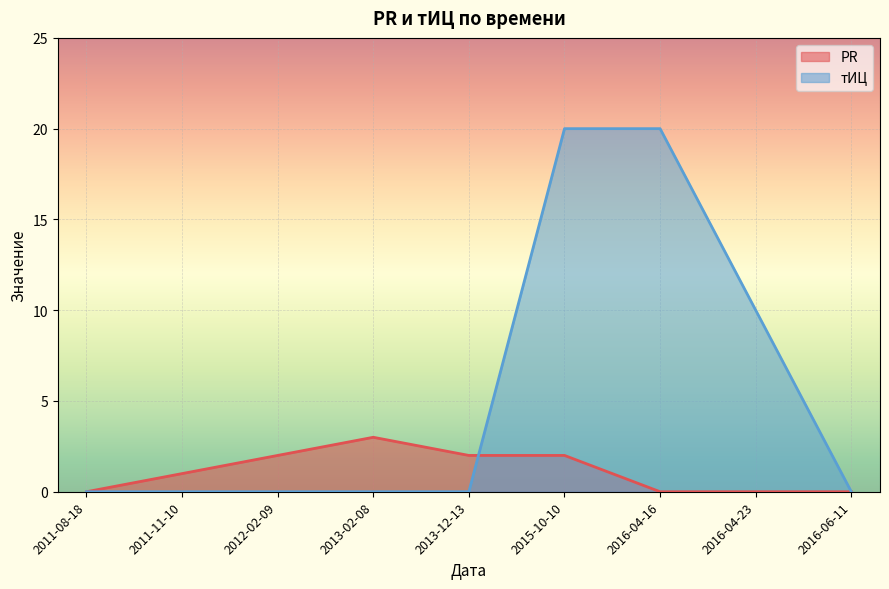

Which series has the largest total across all categories?

тИЦ